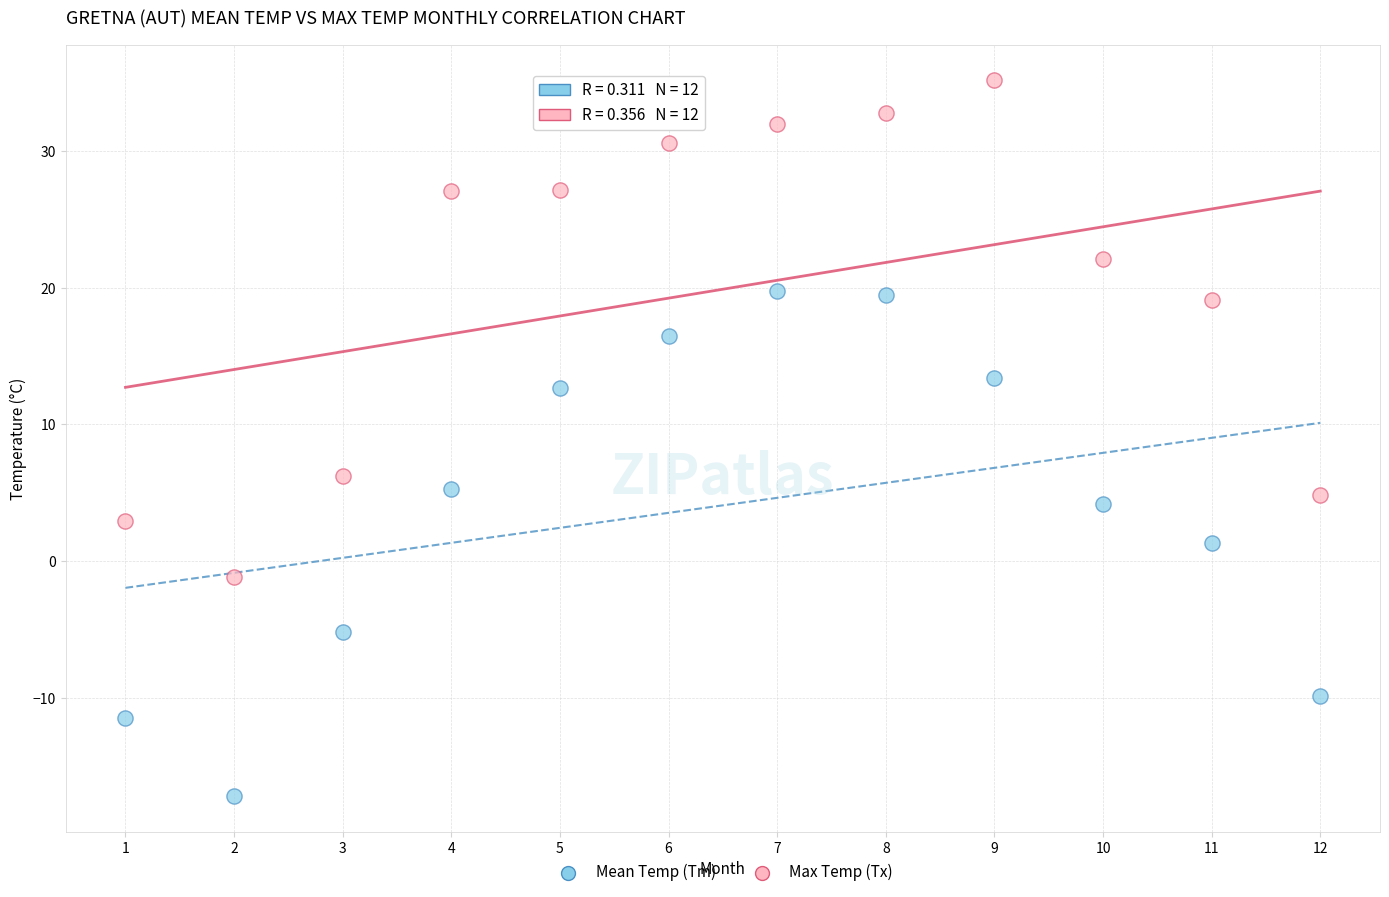

What are all the series names shown in the legend?

Mean Temp (Tm), Max Temp (Tx)